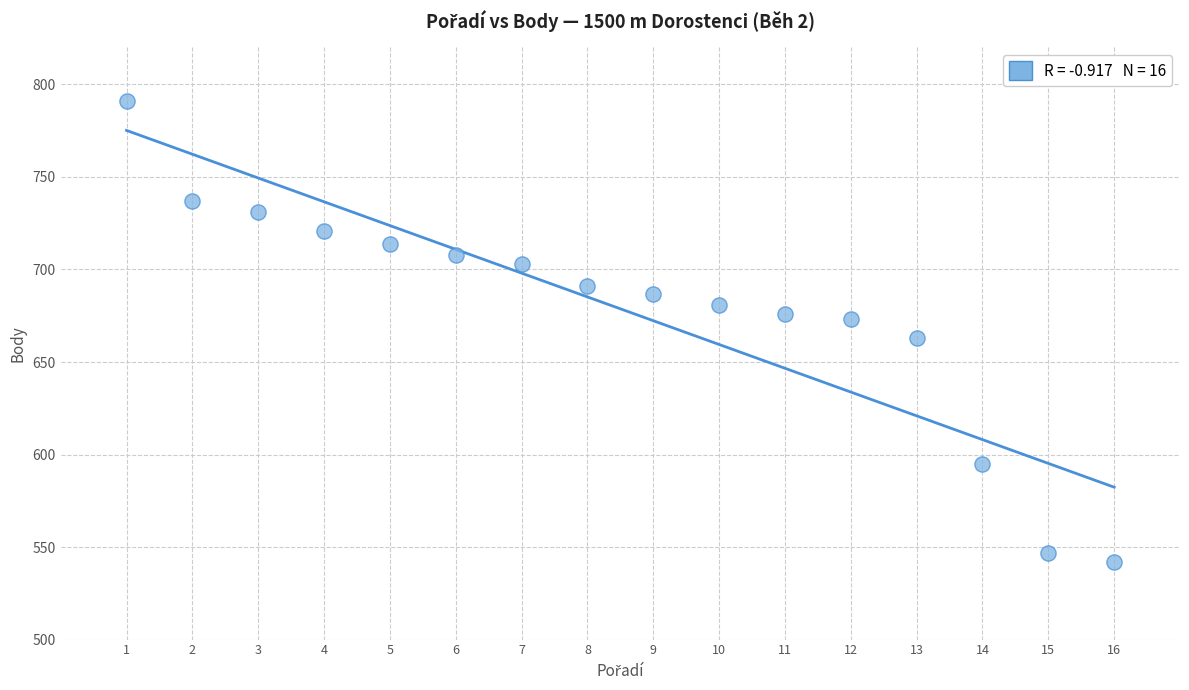

What is the range of Y values (max minus min)?

249